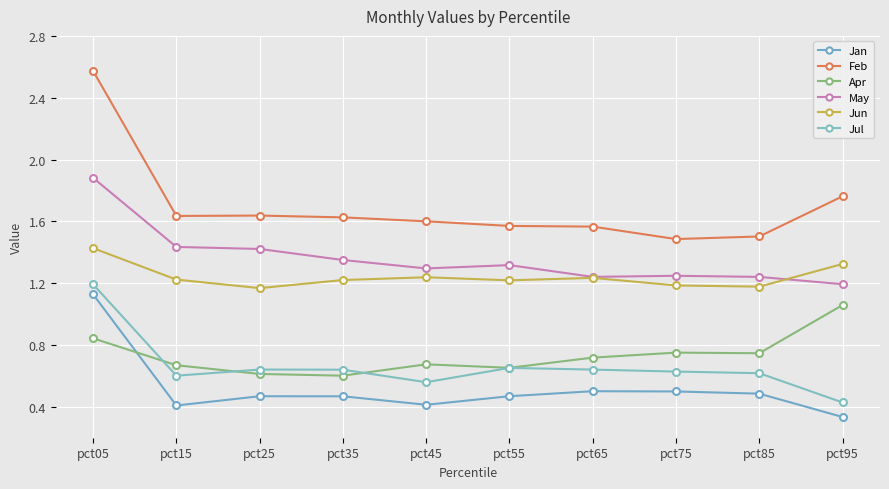

True or false: Apr and Feb cross at least once.

False